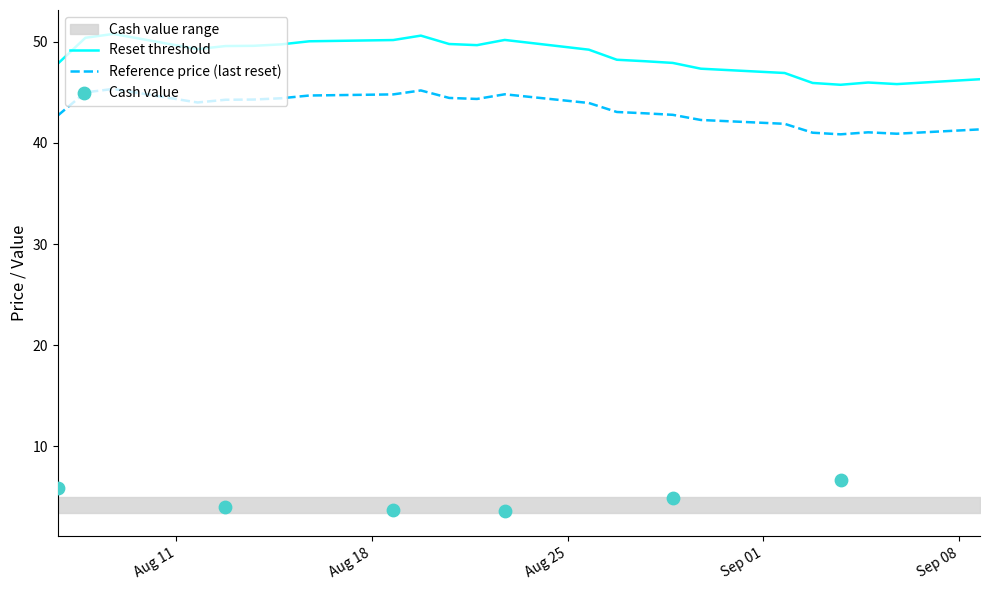

At how many categories does at least one series exceed 8?

24